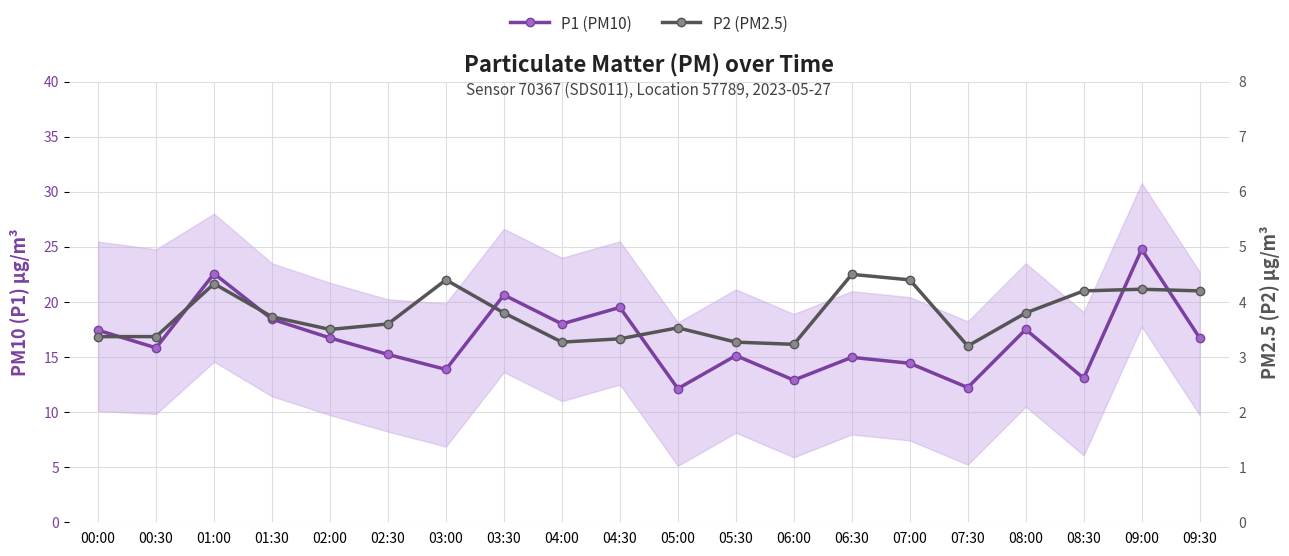

What are all the series names shown in the legend?

P1 (PM10), P2 (PM2.5)